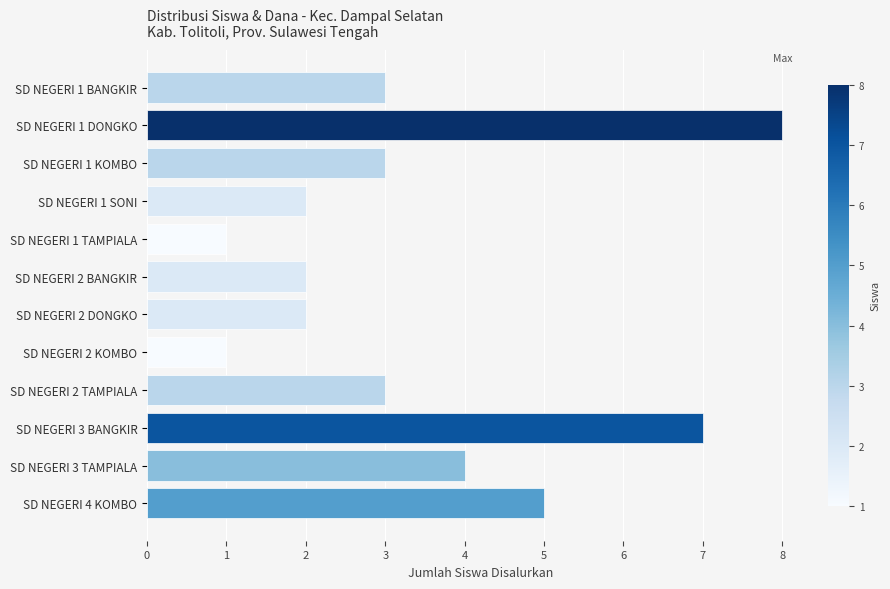

How many values are between 2 and 5?

8